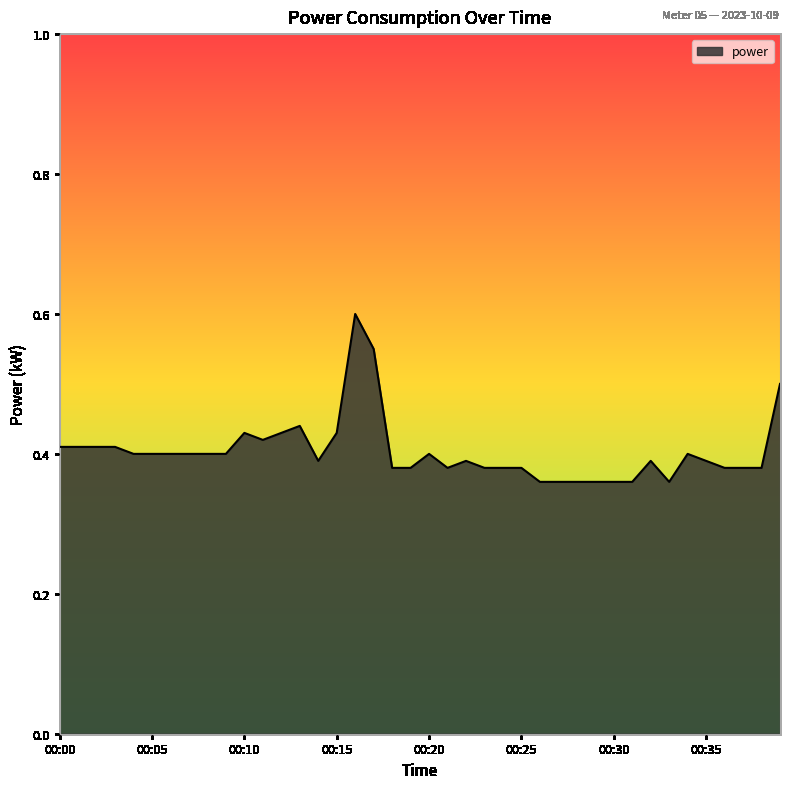

Which label corresponds to the smallest value in the chart?

00:26